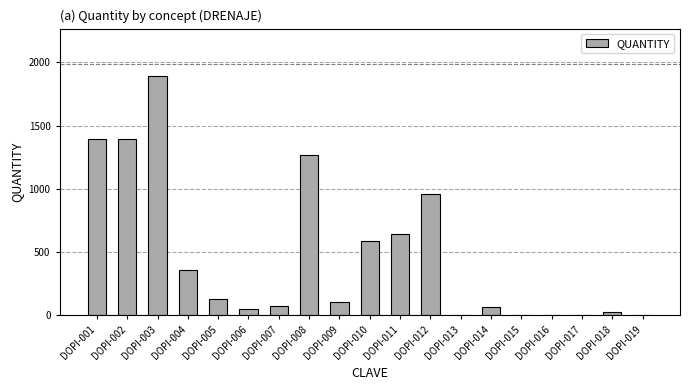

What is the change in value from DOPI-009 to DOPI-011?

+536.2